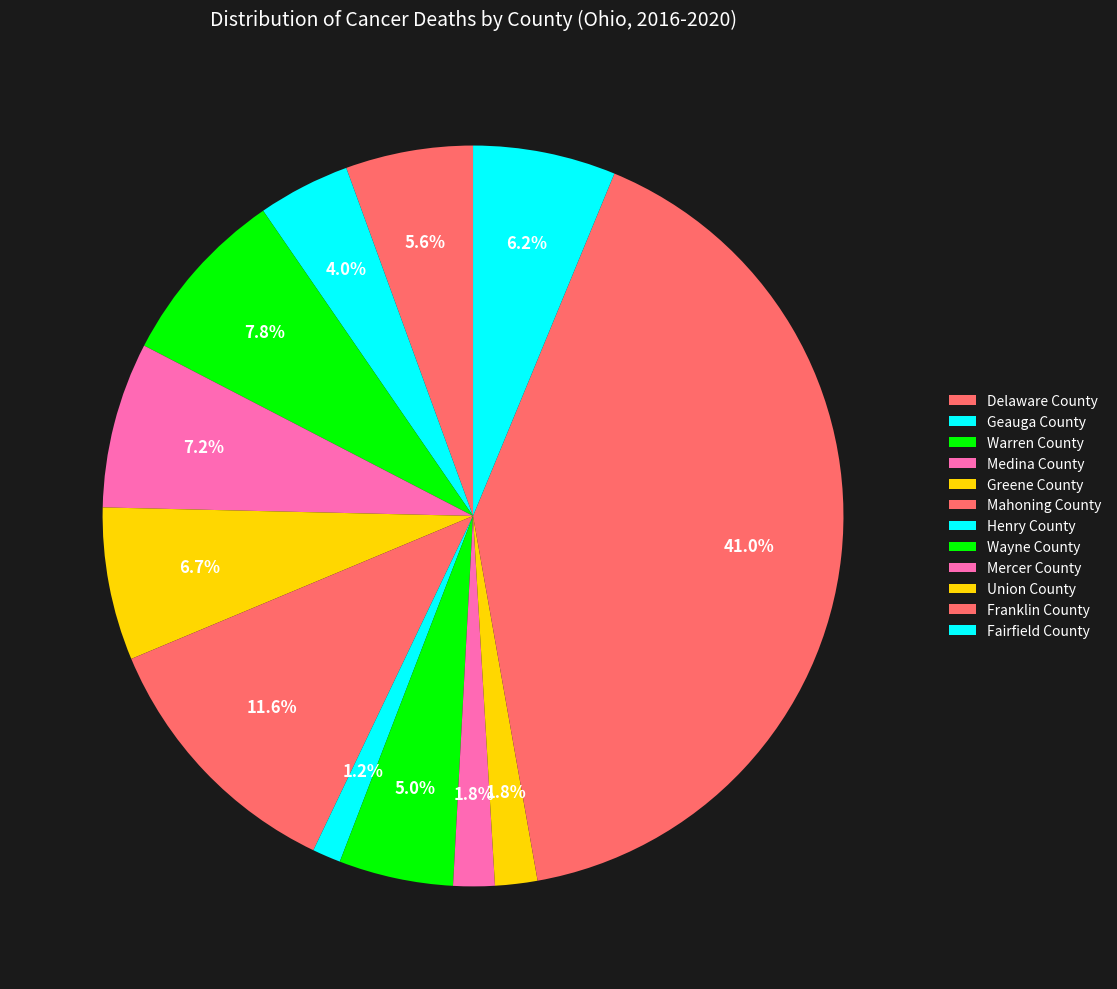

How many segments does this pie chart have?

12